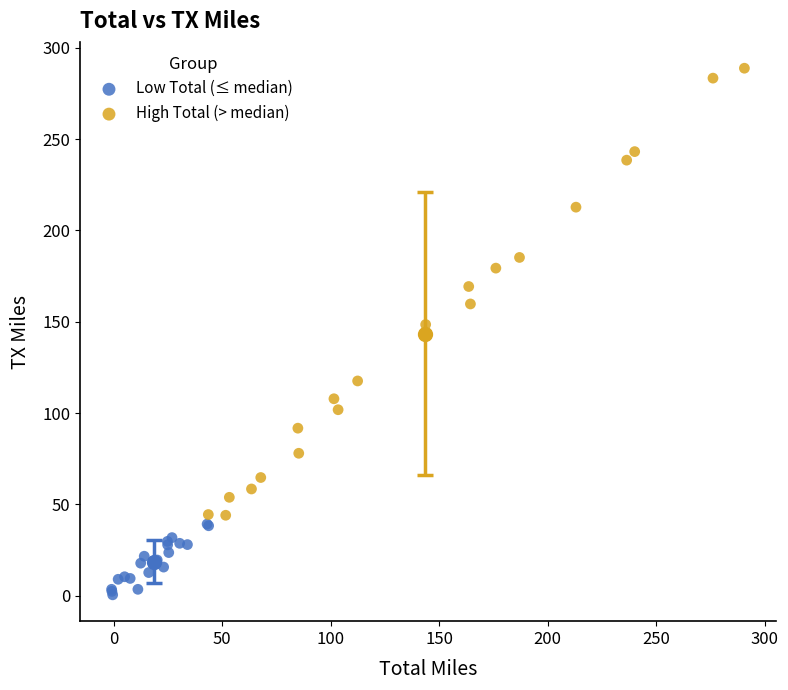

Which series reaches the maximum Y coordinate?

High Total (> median)